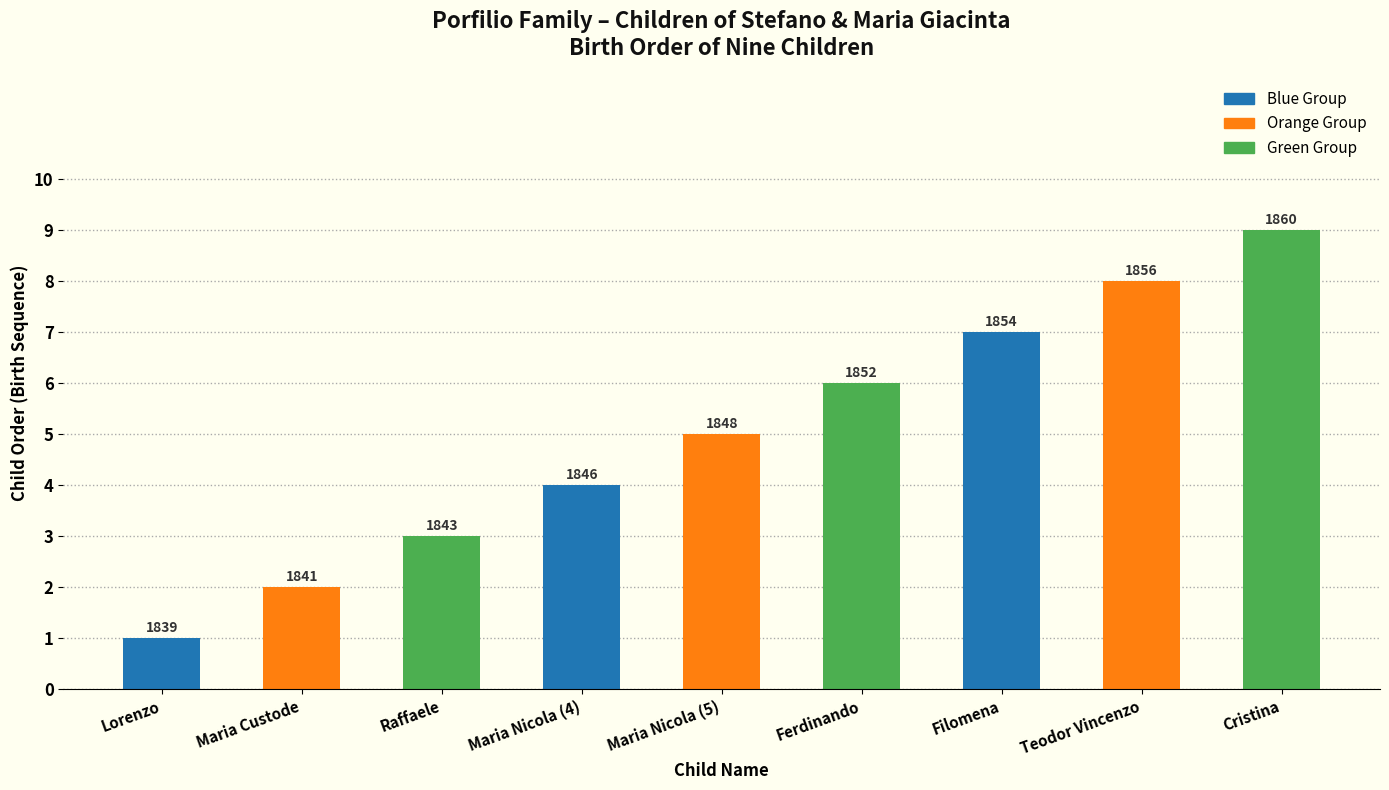

Reading right to left, transcribe all the data shown in this chart.

Cristina=9	Teodor Vincenzo=8	Filomena=7	Ferdinando=6	Maria Nicola (5)=5	Maria Nicola (4)=4	Raffaele=3	Maria Custode=2	Lorenzo=1